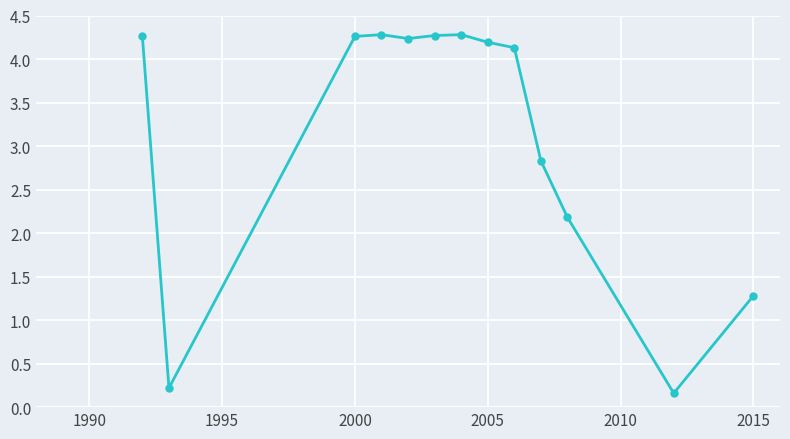

What is the difference between the maximum and second lowest values?

4.1